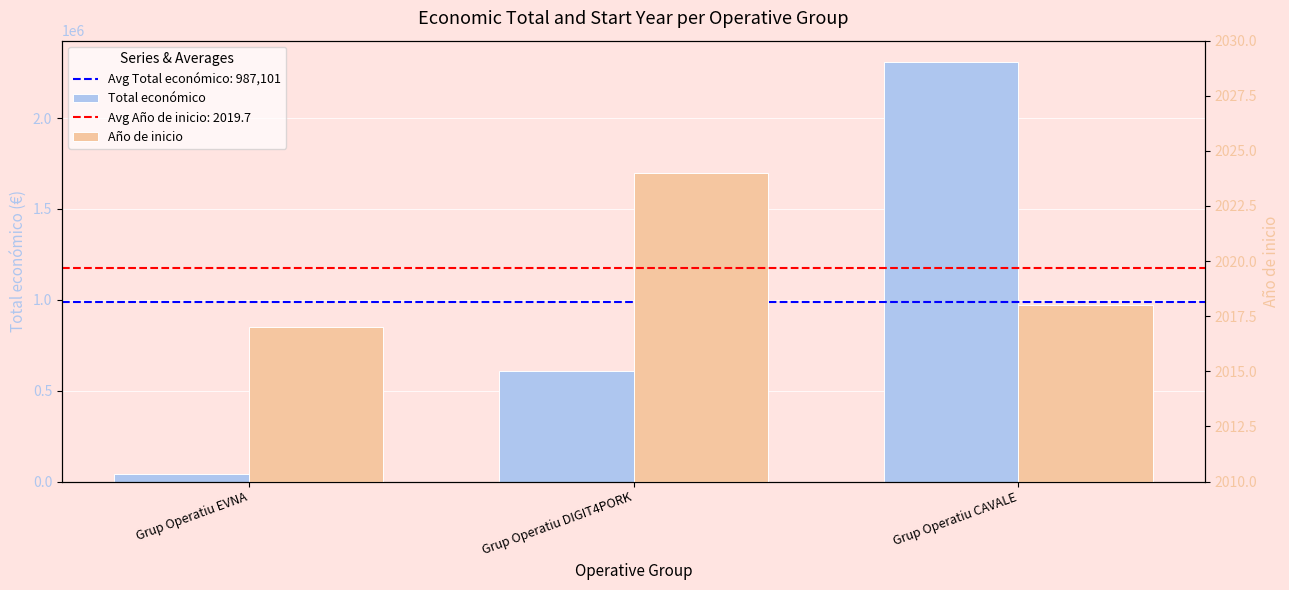

What position from the left is Grup Operatiu DIGIT4PORK?

2